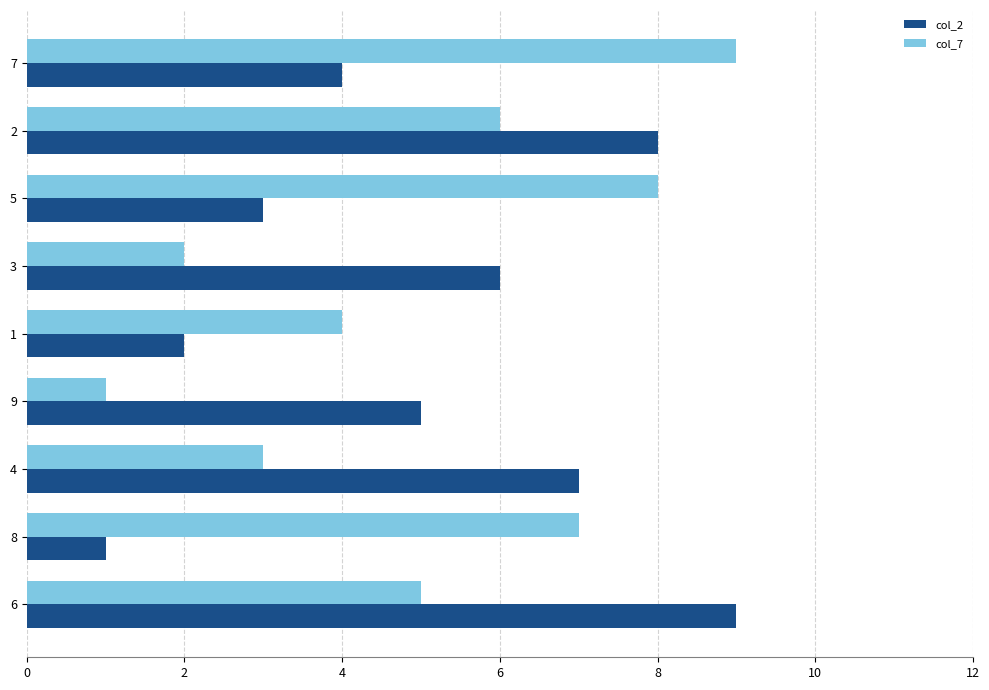

Where is col_2 nearest to the value 5?

9